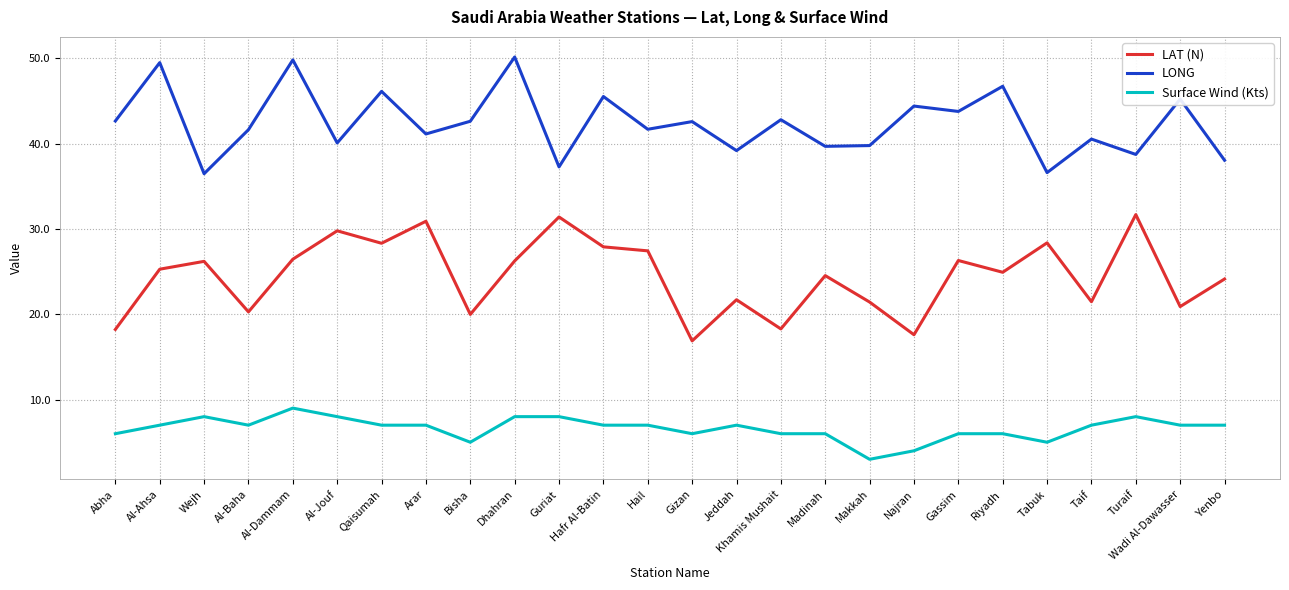

True or false: LAT (N) and LONG intersect in this chart.

False